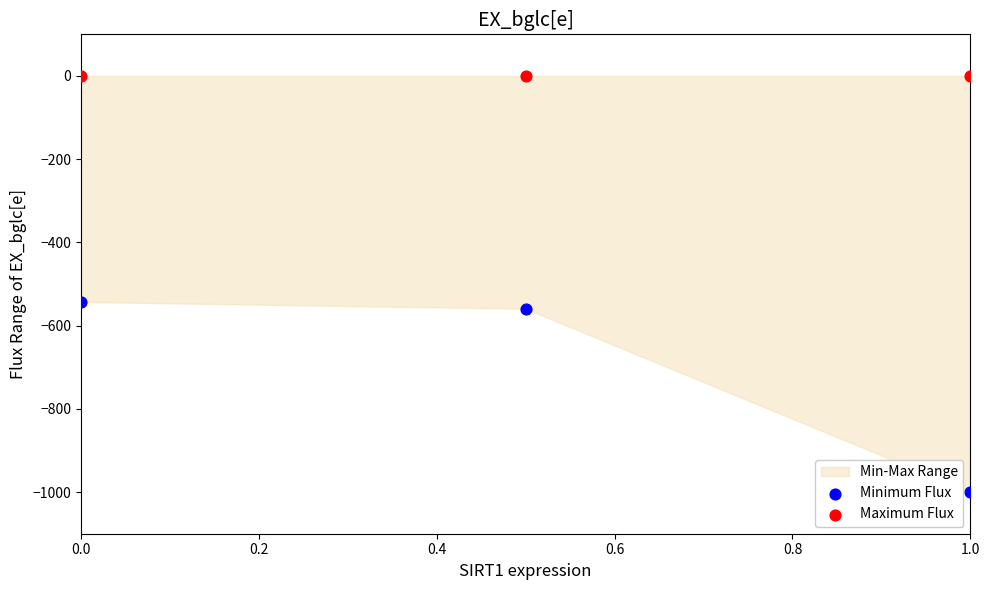

Which series contains the lowest Y value?

Minimum Flux